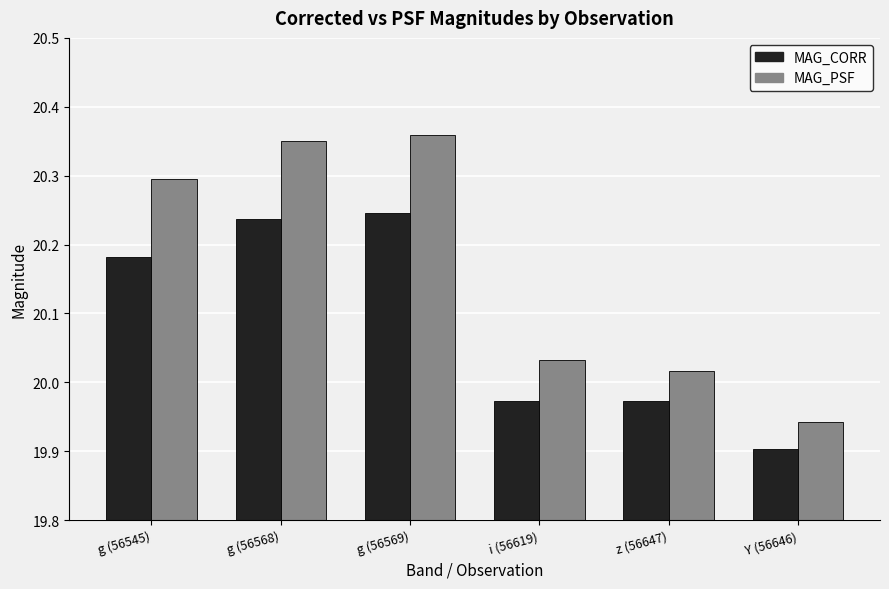

How many distinct data groups are displayed?

2